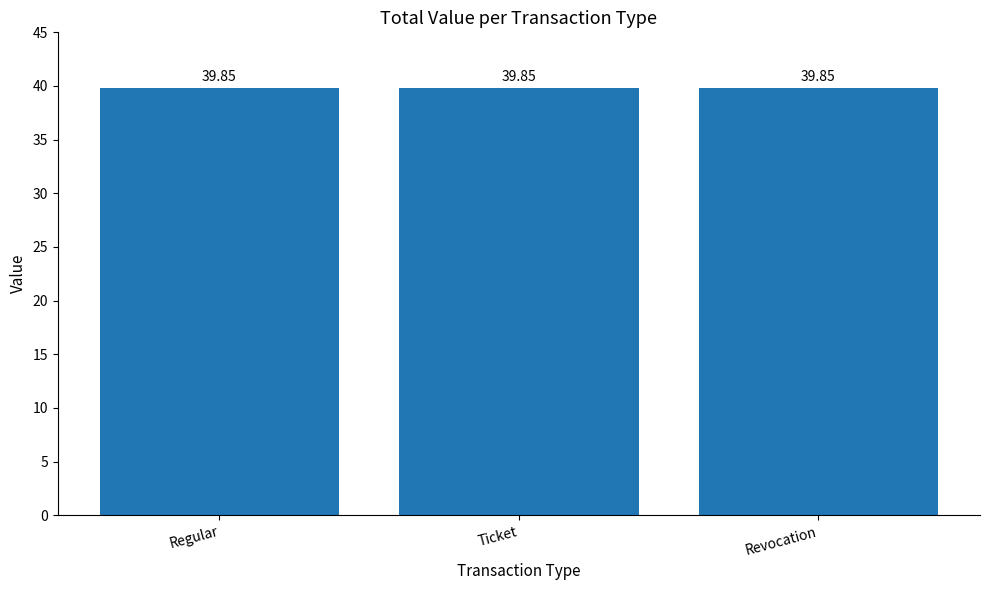

Approximately how many times larger is the value at Regular compared to Revocation?

1.0